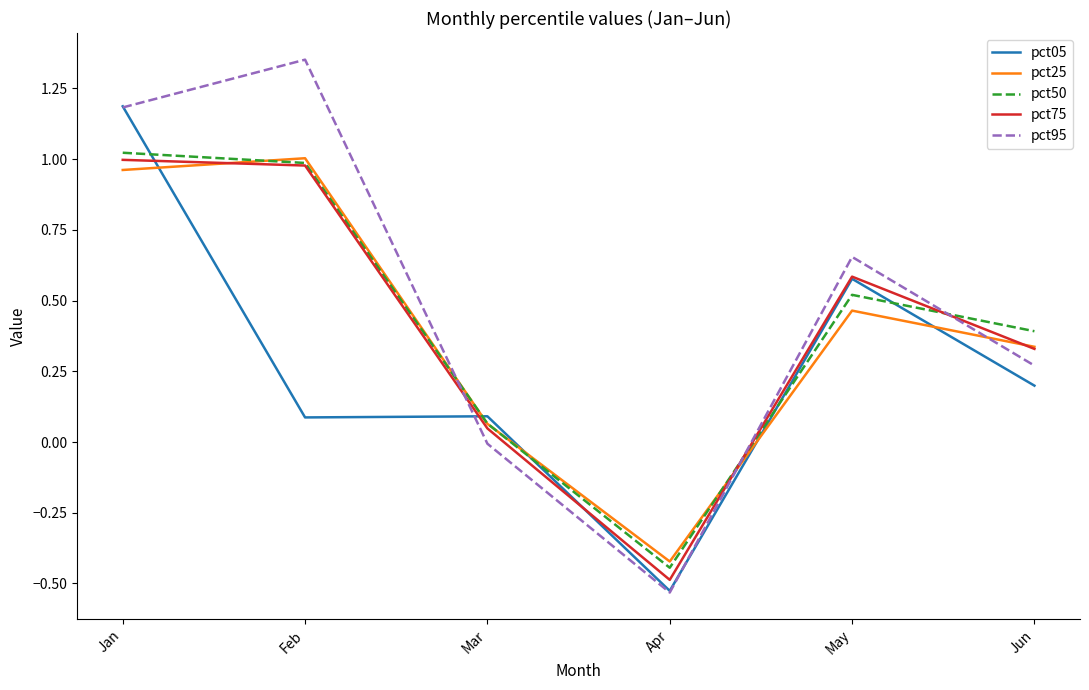

What is the total value across all series at Apr?

-2.4